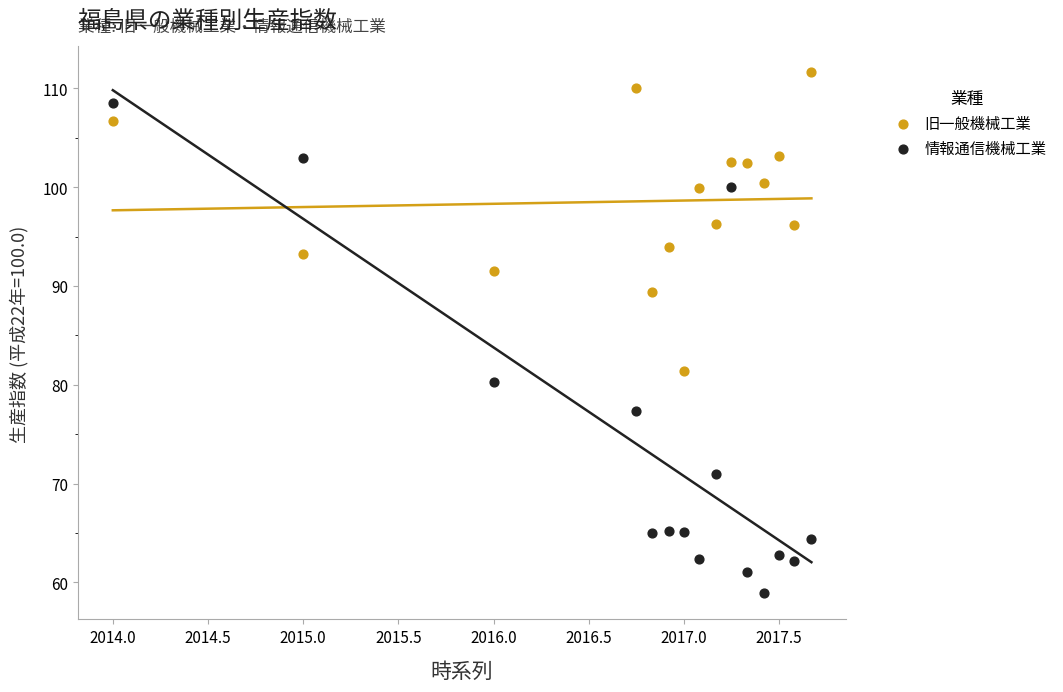

What are all the series names shown in the legend?

旧一般機械工業, 情報通信機械工業